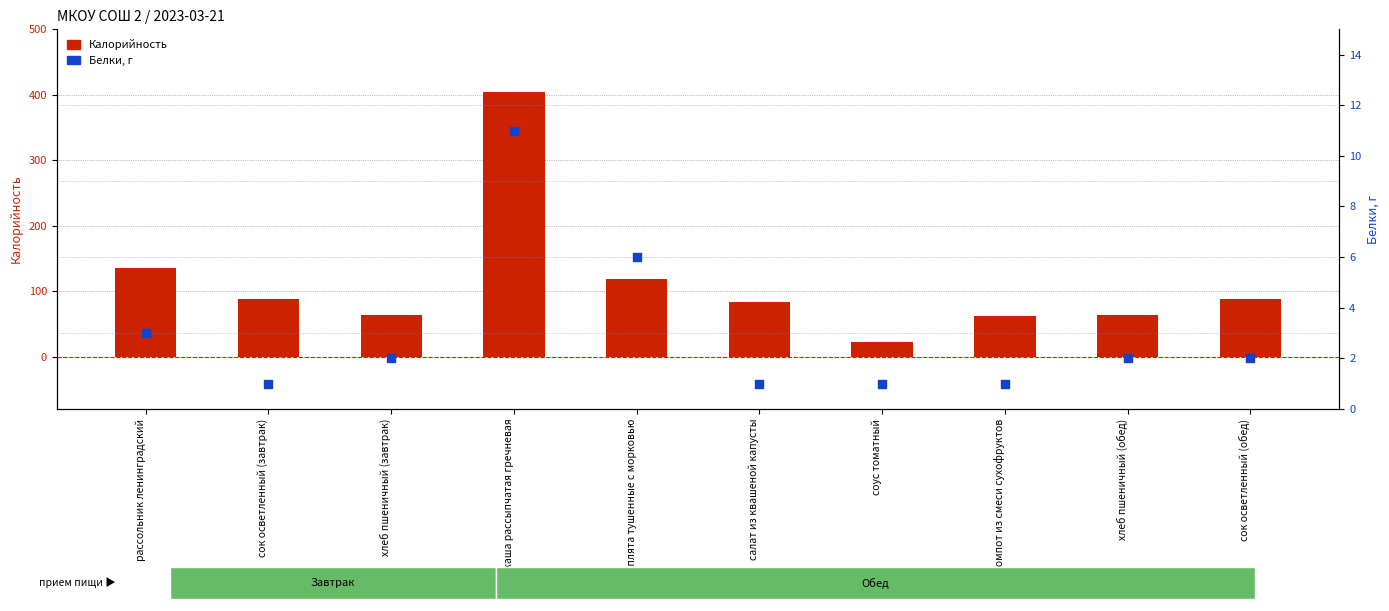

What is the total value across all series at хлеб пшеничный (завтрак)?

66